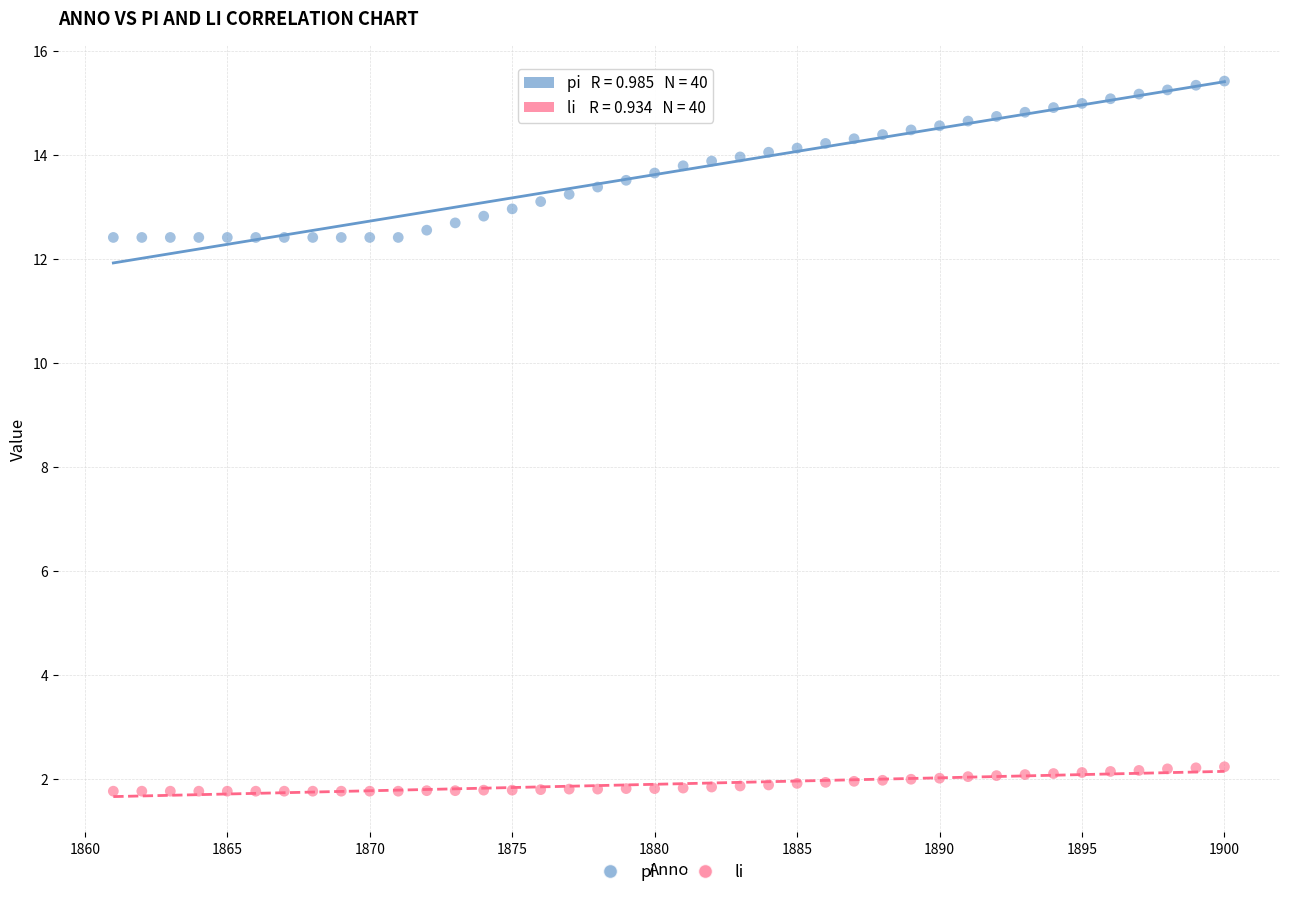

Which series has the largest Y range (max minus min)?

pi